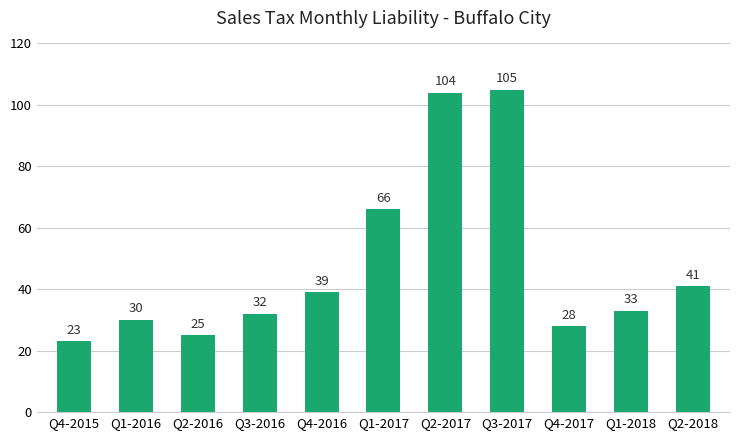

What is the greatest value displayed?

105